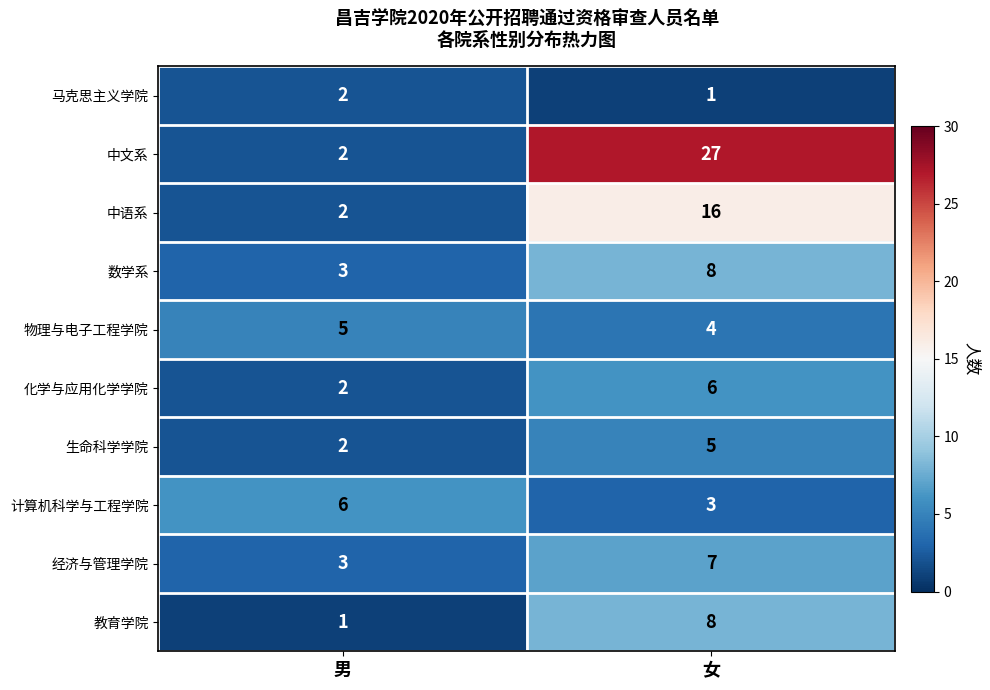

Reading left to right, what are all the values shown in this chart?

马克思主义学院: 2	1
中文系: 2	27
中语系: 2	16
数学系: 3	8
物理与电子工程学院: 5	4
化学与应用化学学院: 2	6
生命科学学院: 2	5
计算机科学与工程学院: 6	3
经济与管理学院: 3	7
教育学院: 1	8